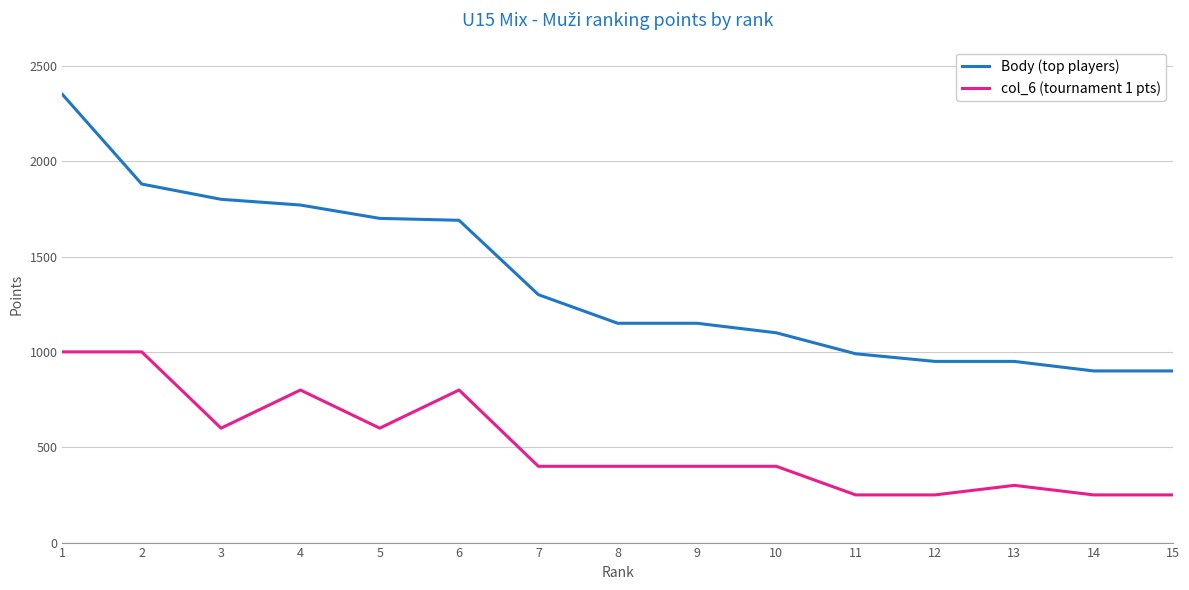

List the series in order of their overall mean, highest first.

Body (top players), col_6 (tournament 1 pts)